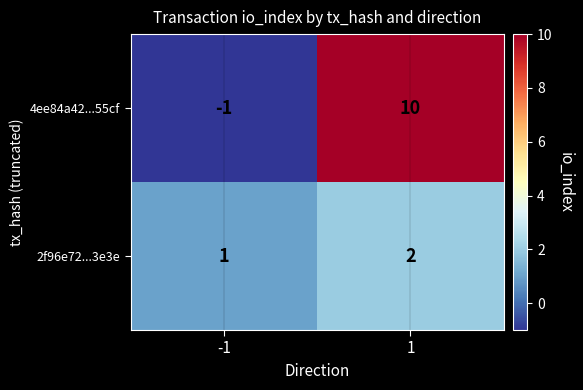

List the labels in order of 2f96e72...3e3e value, smallest first.

-1, 1